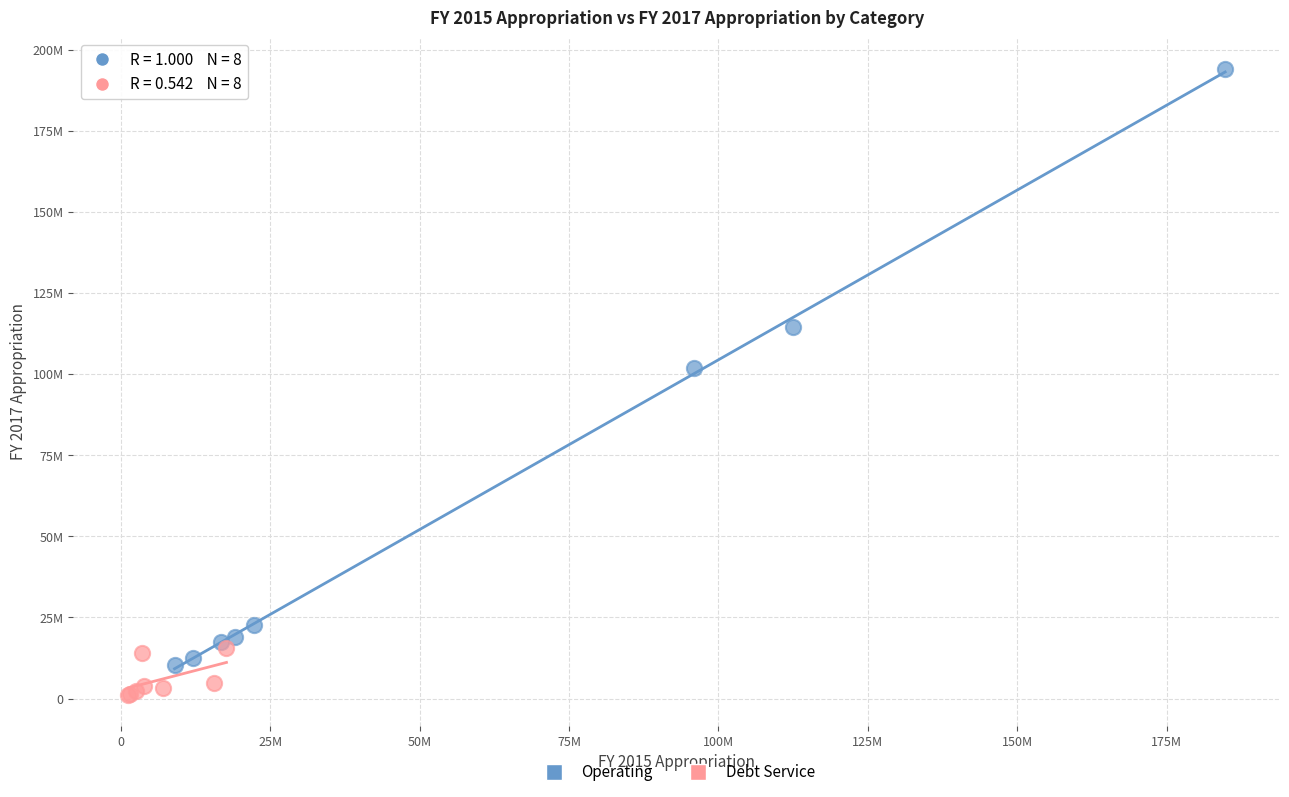

Which series reaches the maximum Y coordinate?

Operating